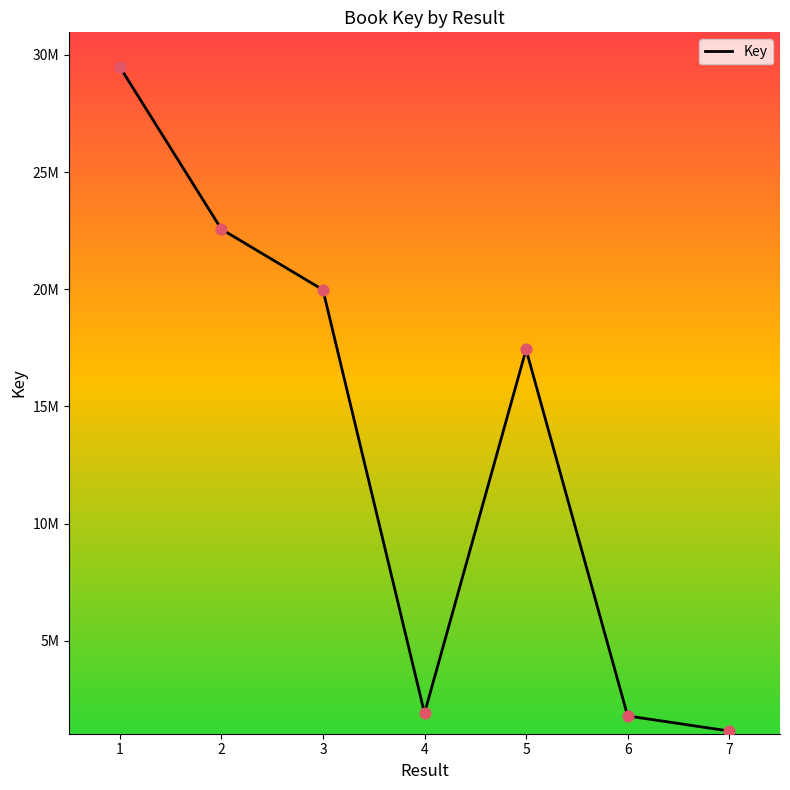

Approximately how many times larger is the value at 1 compared to 3?

1.5